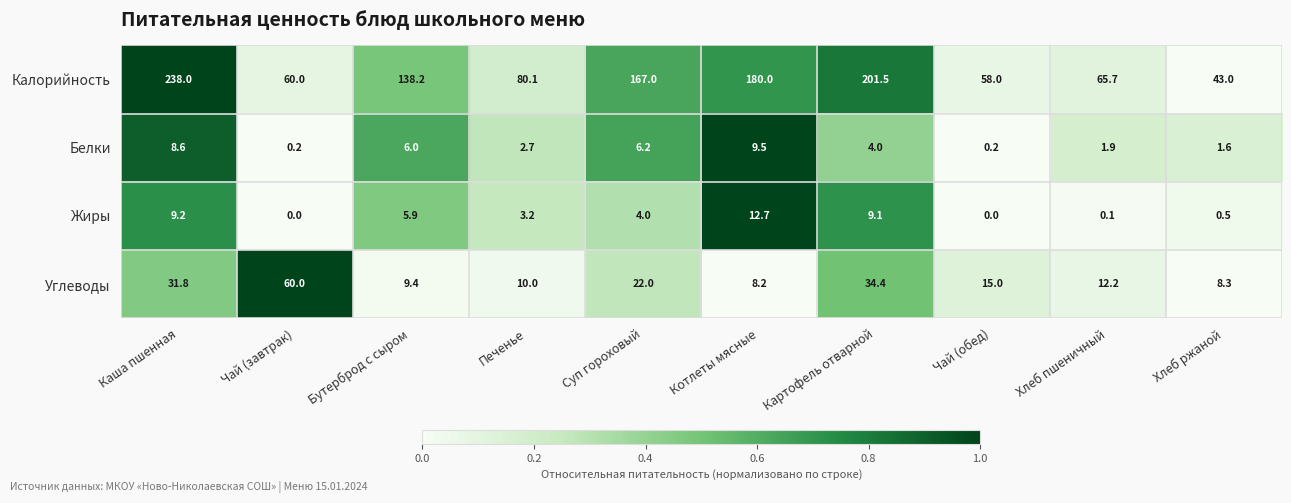

Rank the series by their maximum value, from lowest to highest.

Белки, Жиры, Углеводы, Калорийность